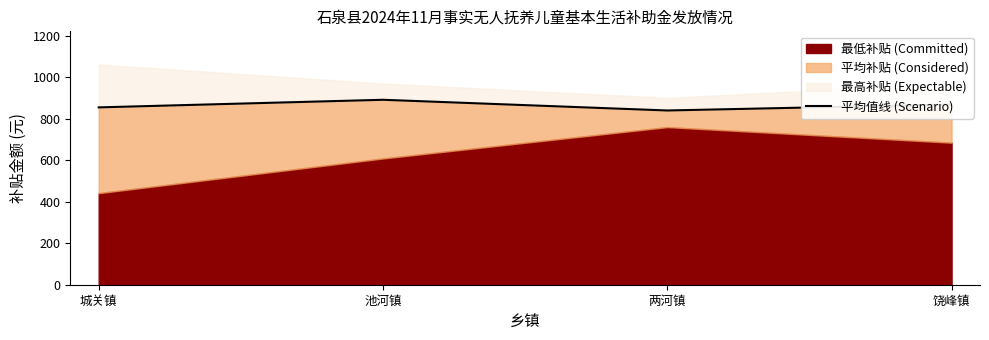

Which has a higher value, 饶峰镇 or 池河镇?

池河镇